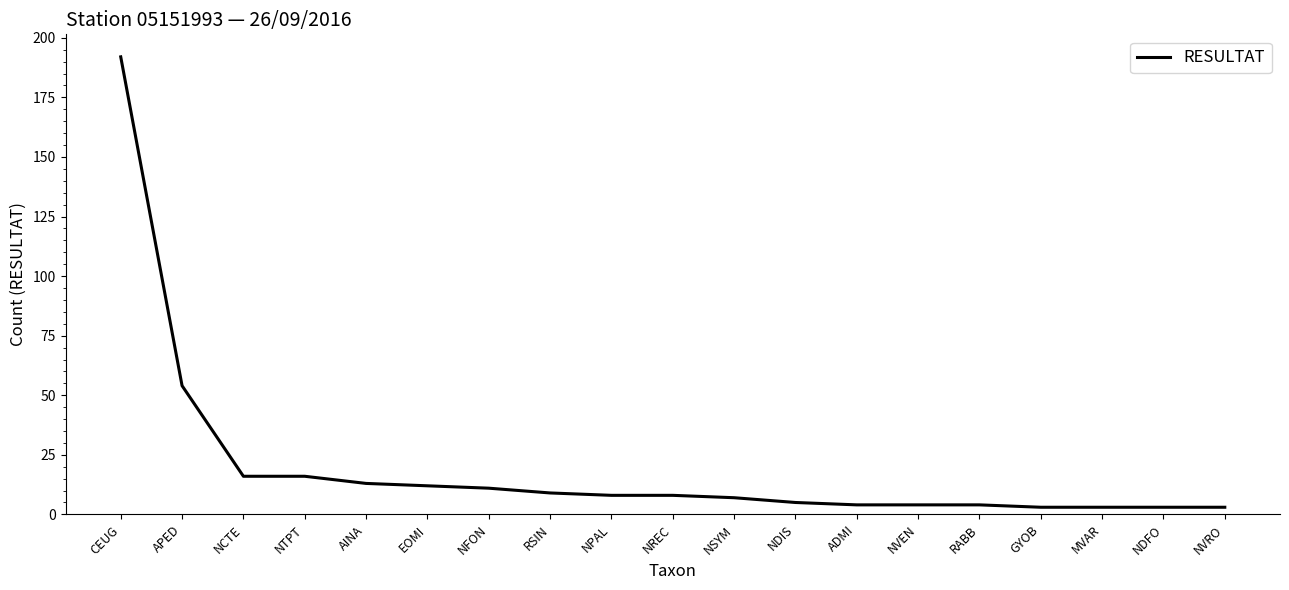

At which label is the value closest to 97?

APED